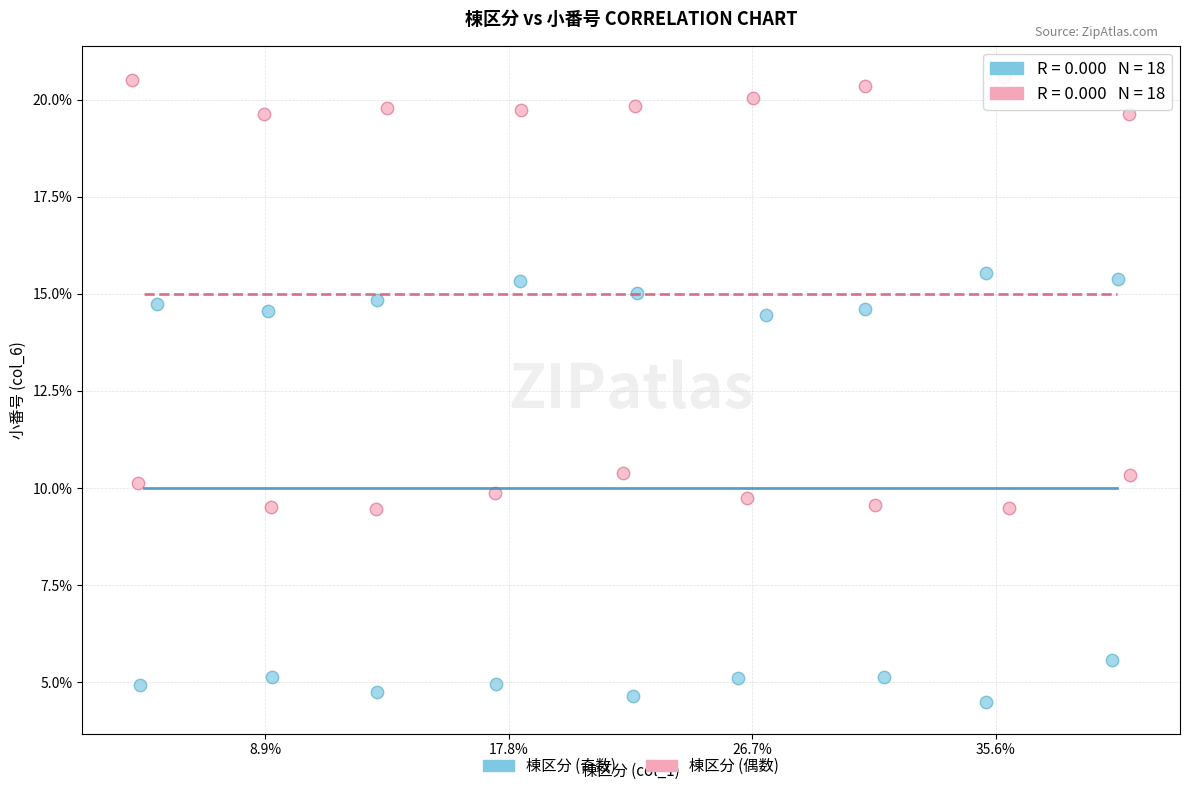

Which series reaches the maximum Y coordinate?

棟区分 (偶数)